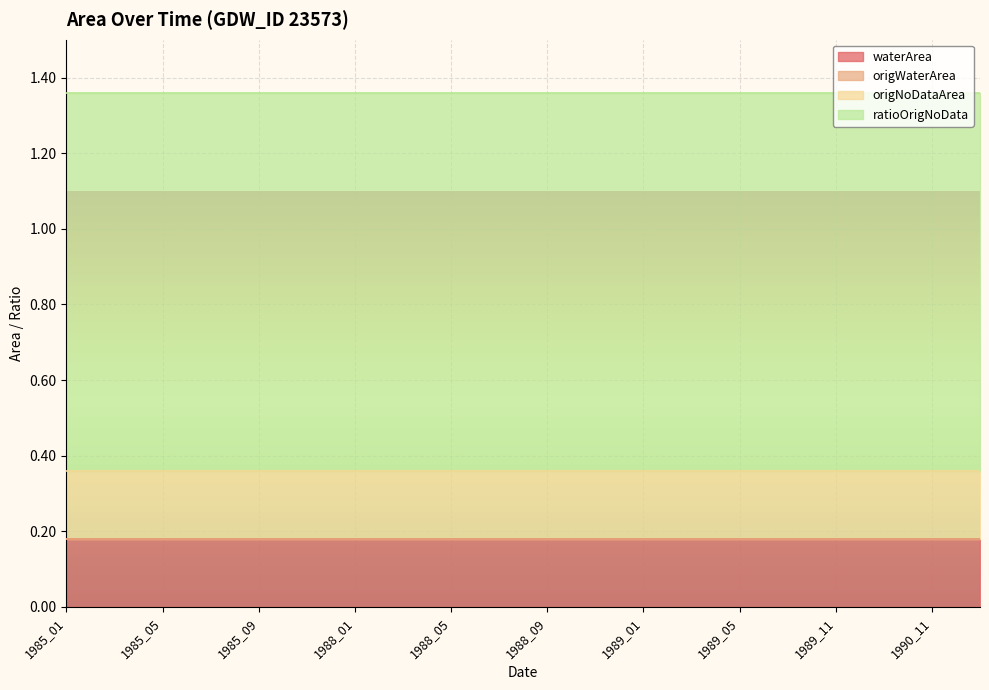

How many lines are shown in the chart?

4